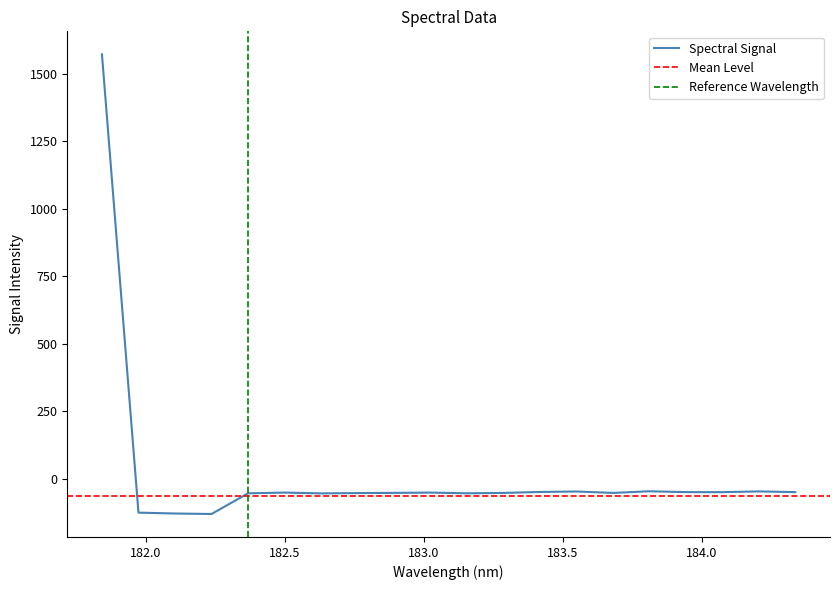

At which label does the data first exceed -51?

181.8418